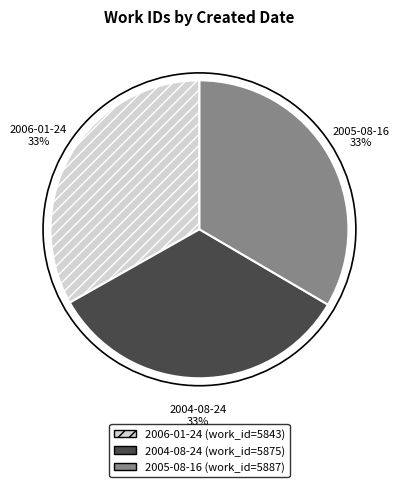

Does any single category account for the majority?

No